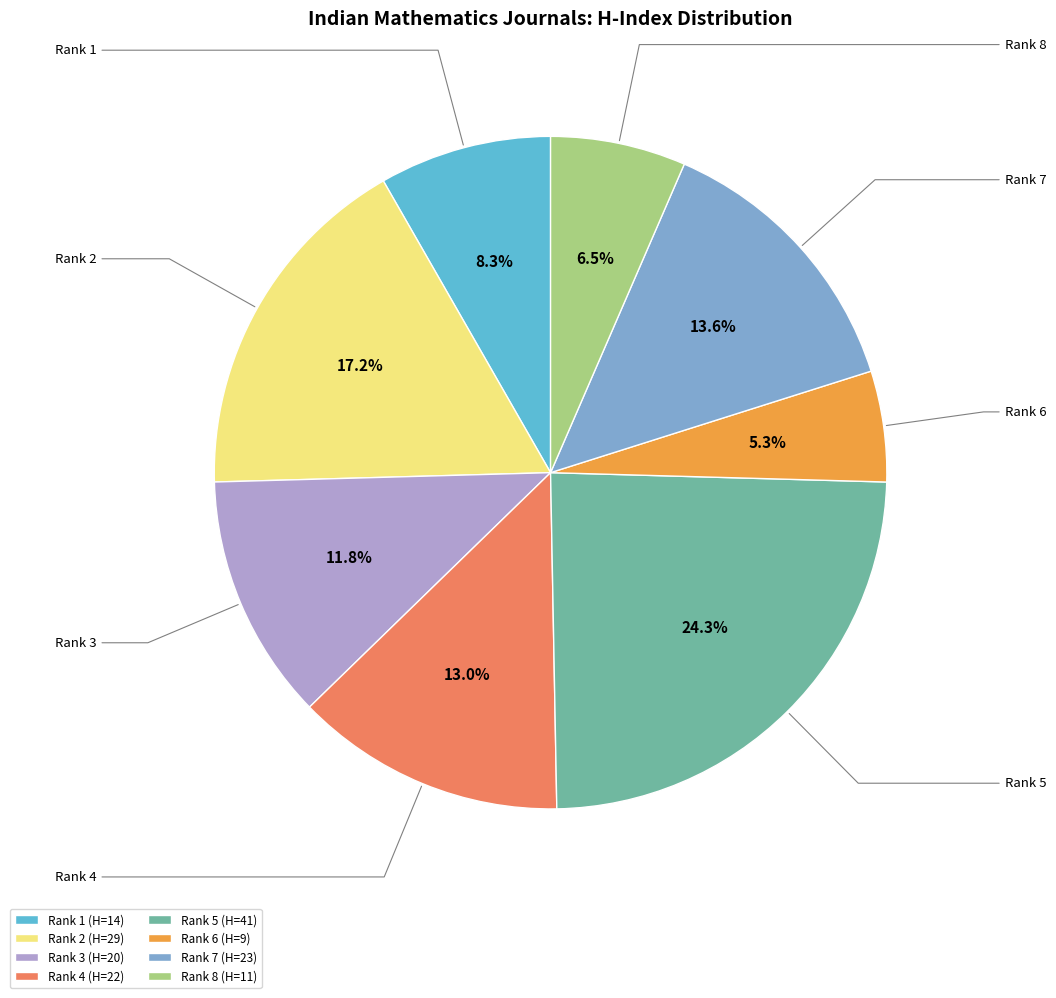

What percentage do Rank 6 (H=9) and Rank 4 (H=22) together represent?

18.3%